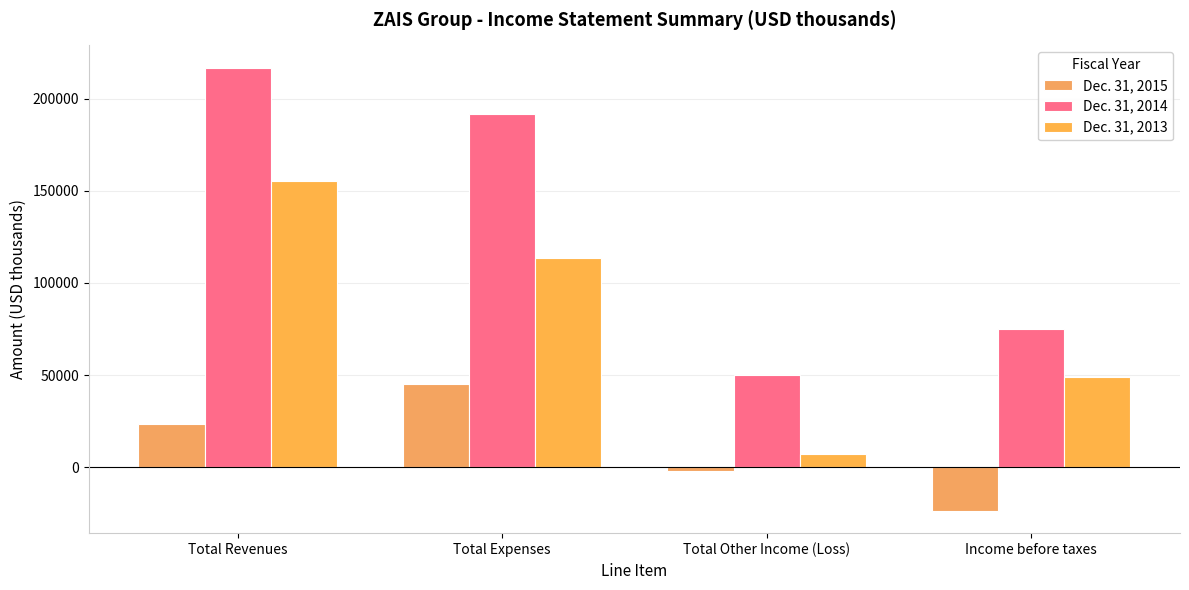

Between Total Revenues and Total Other Income (Loss), which series saw the biggest shift?

Dec. 31, 2014